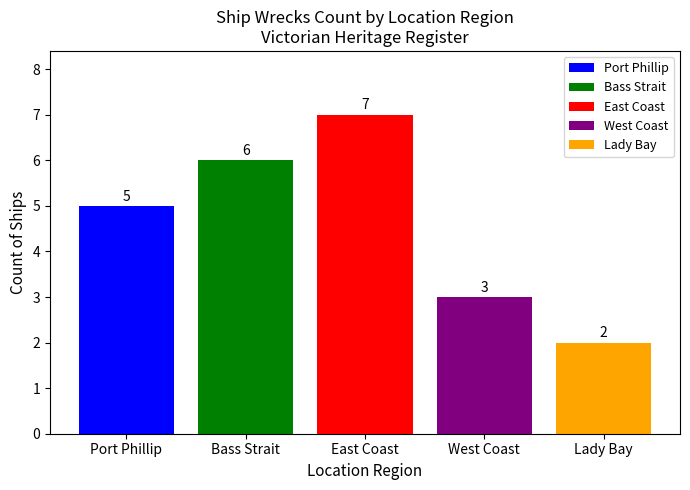

At East Coast, list the series in order from largest to smallest.

East Coast, Bass Strait, Port Phillip, West Coast, Lady Bay